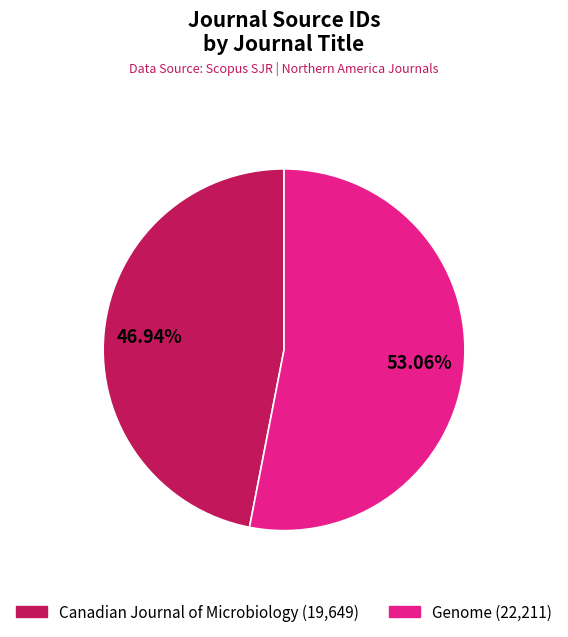

Which has a higher value, Canadian Journal of Microbiology or Genome?

Genome